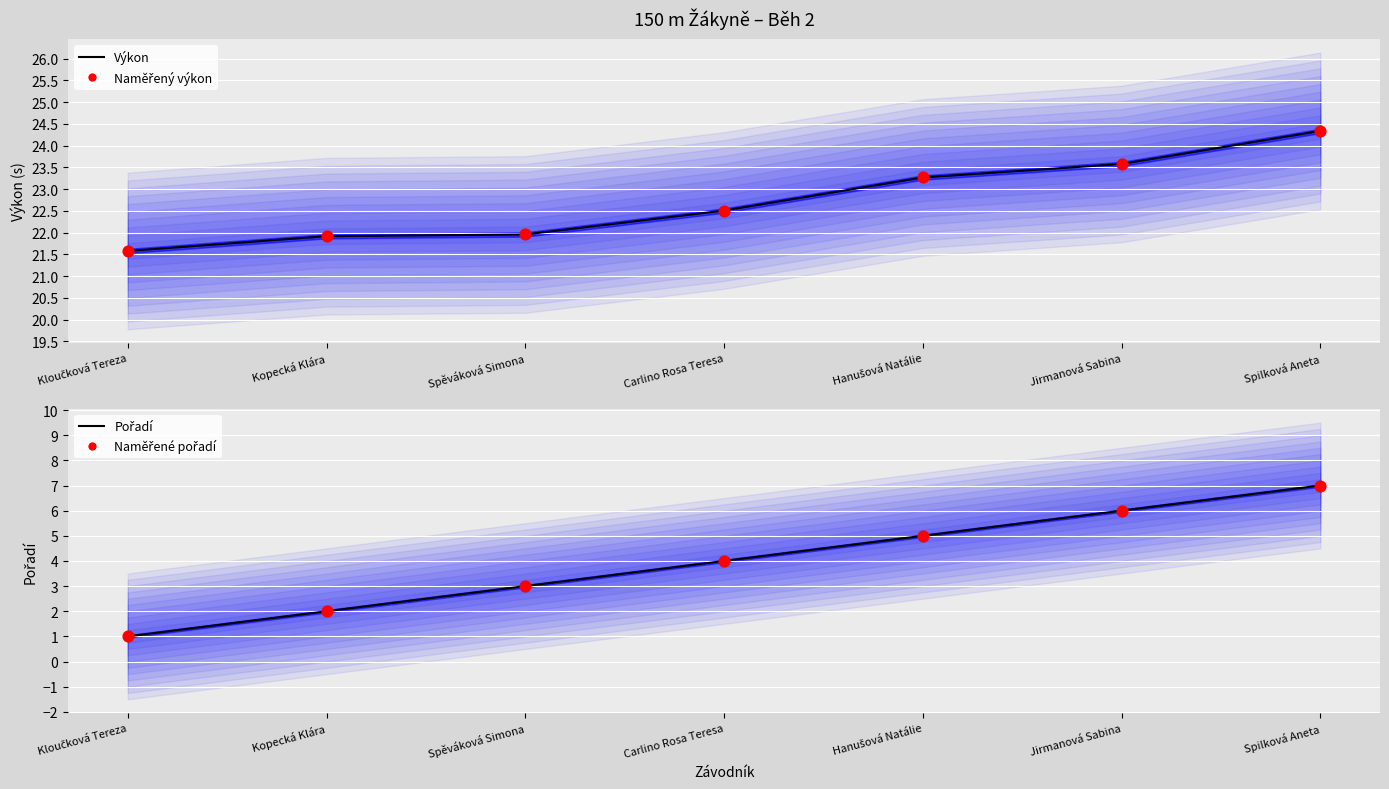

Which series contains the highest Y value?

Výkon